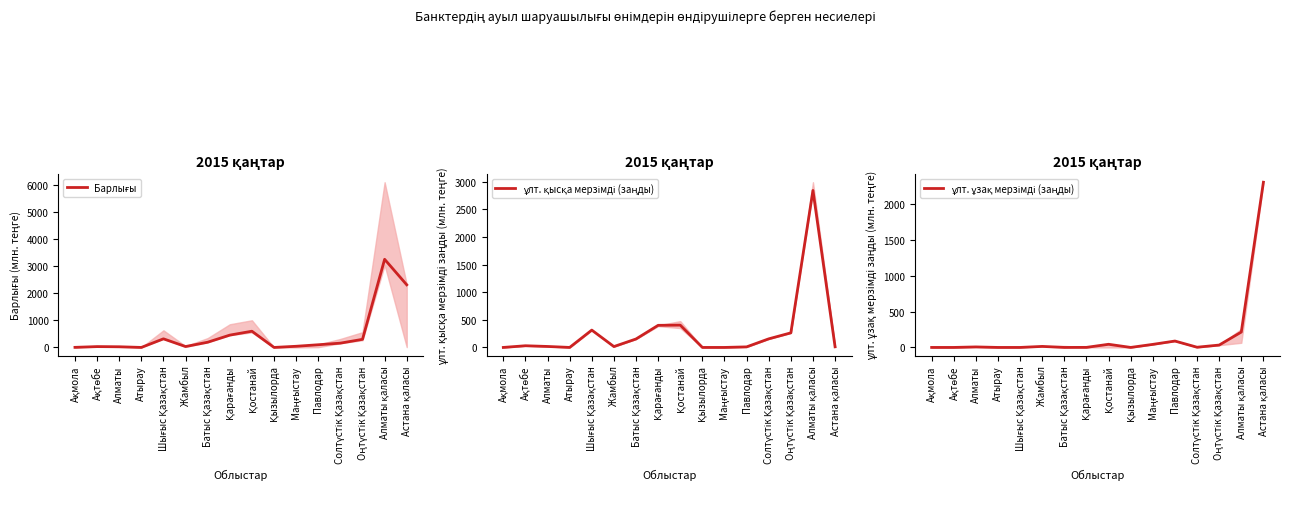

Does the chart display data point markers on the line(s)?

No